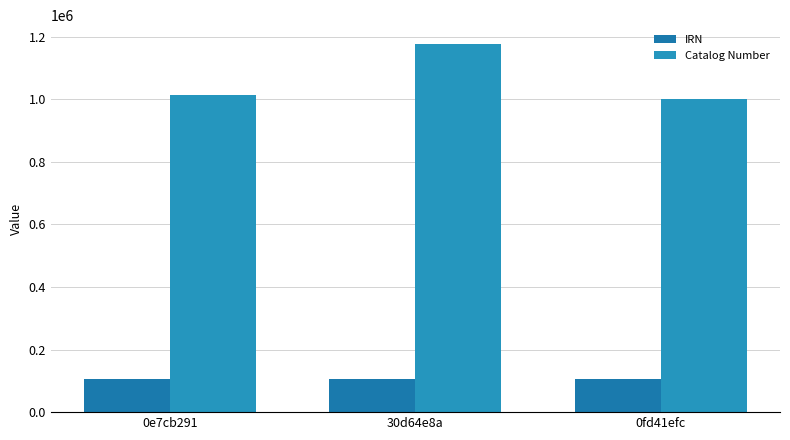

Is it true that Catalog Number equals 612288 at 30d64e8a?

False